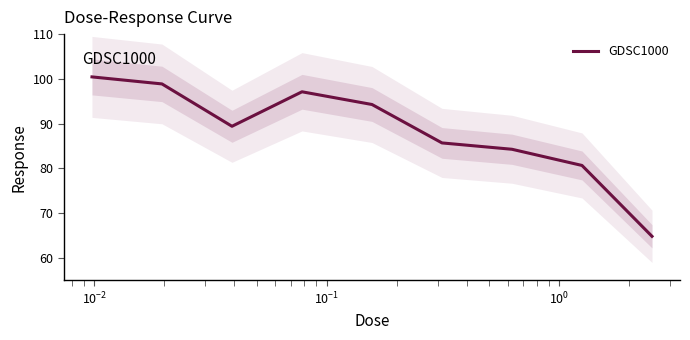

Reading right to left, what are all the values shown in this chart?

64.8	80.7	84.3	85.7	94.3	97.1	89.4	98.9	100.4